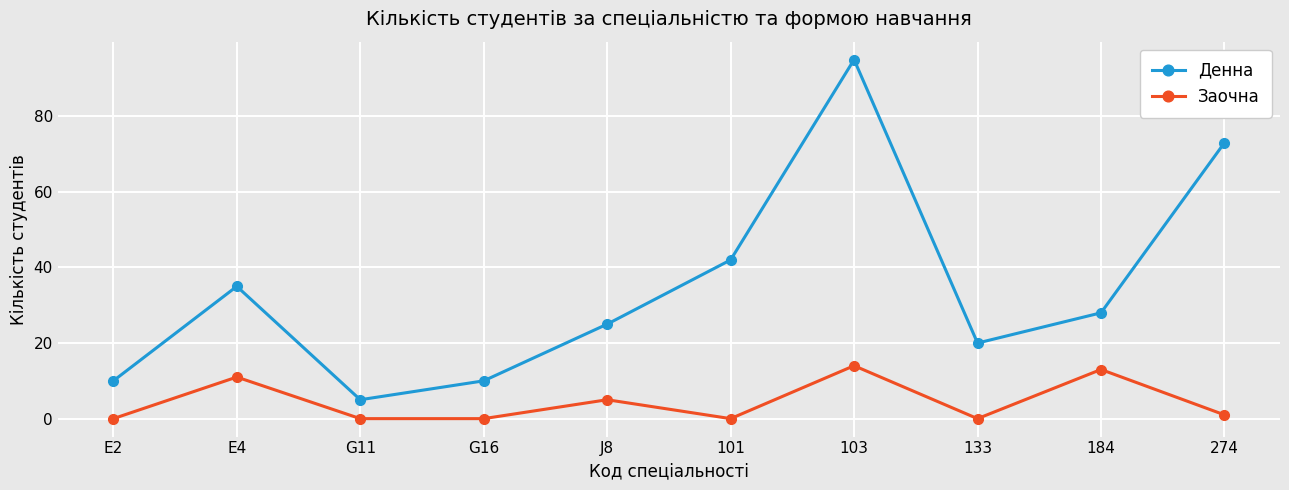

What is the difference between the highest and lowest values at E4?

24